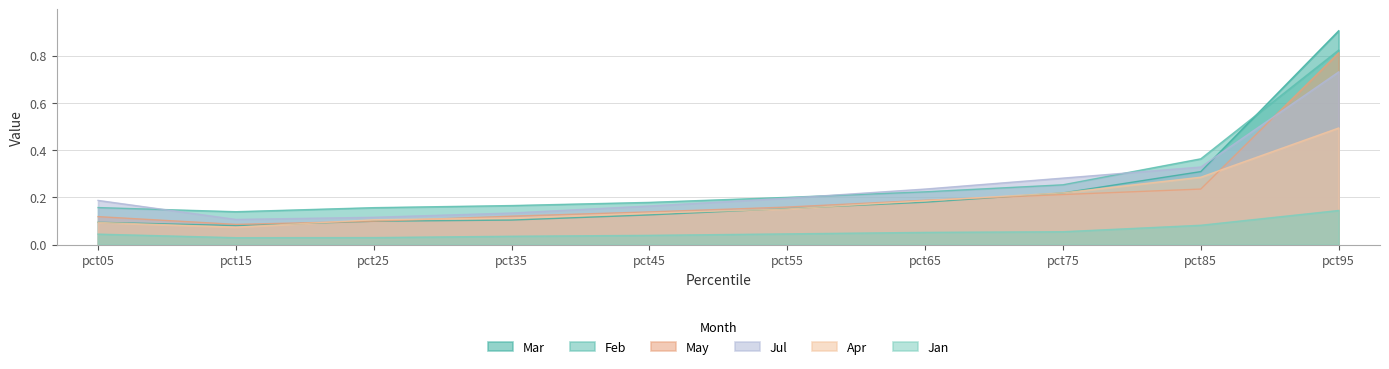

Which category has the highest value across all series?

pct95